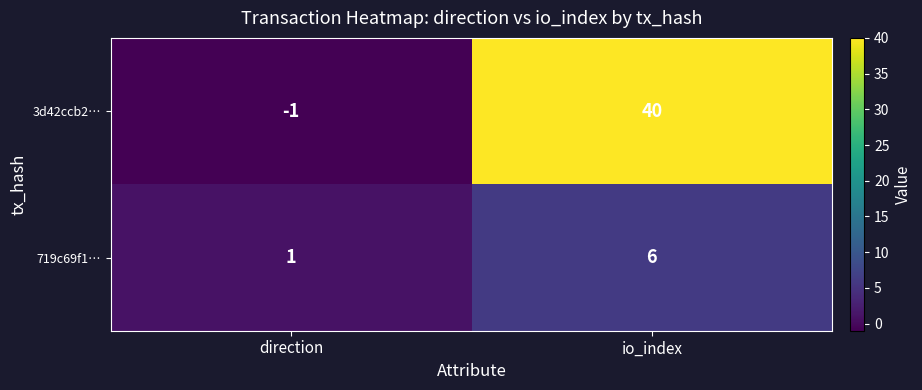

The value of 719c69f1… at io_index is 8. True or false?

False